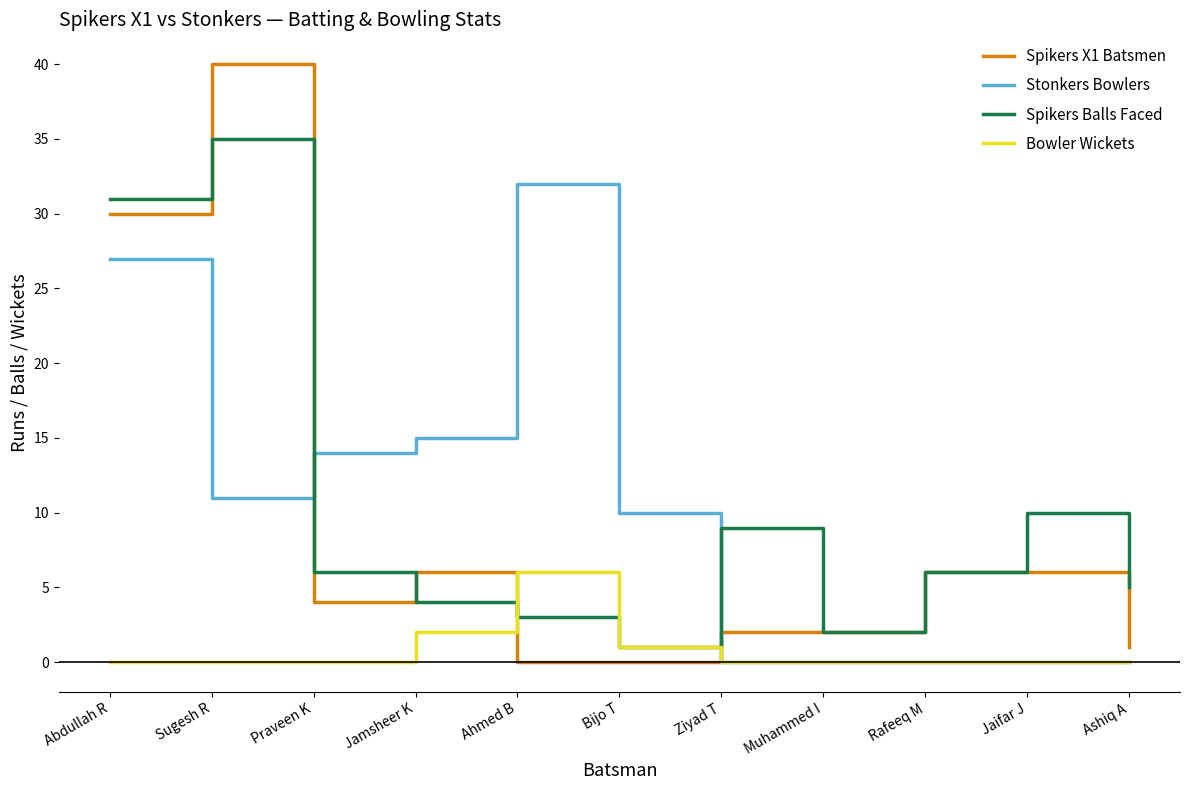

What is the difference between the Stonkers Bowlers values at Abdullah R and Jaifar J?

27